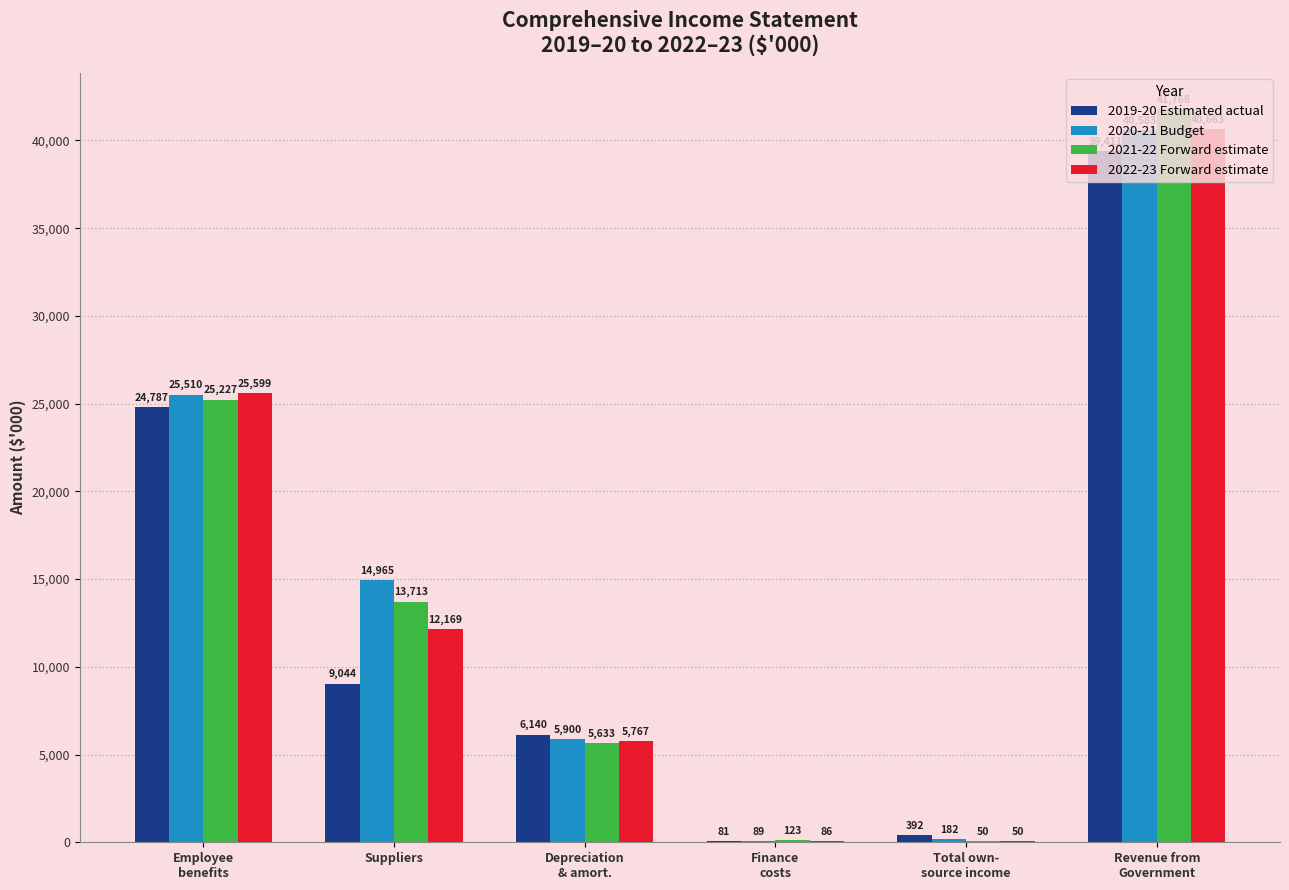

What is the maximum value for 2021-22 Forward estimate?

41768